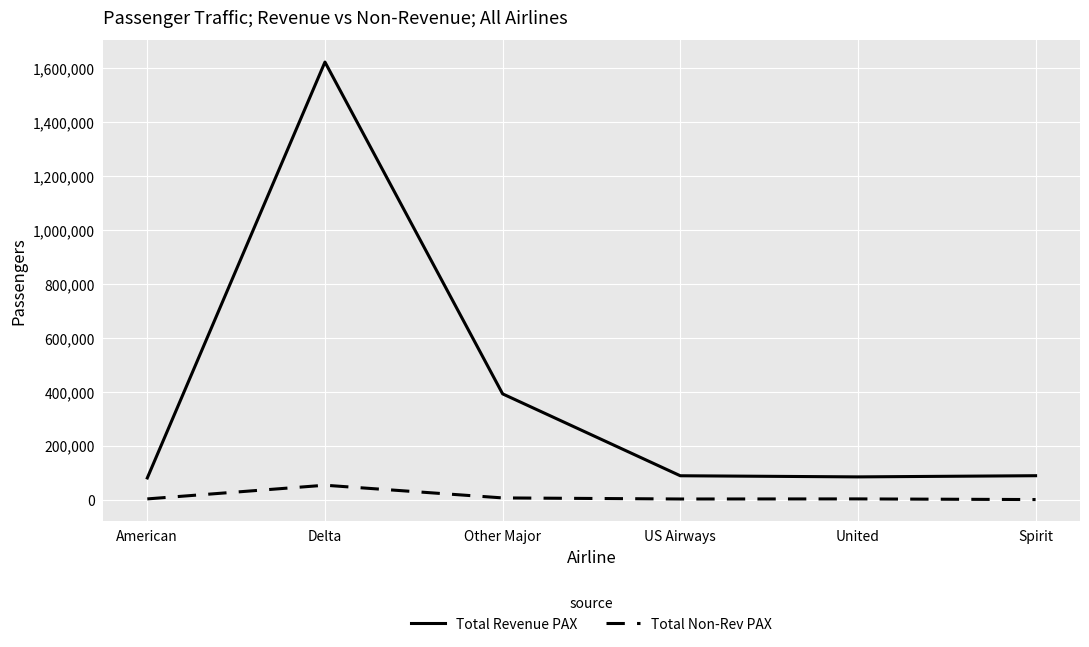

List the series in order of their overall mean, lowest first.

Total Non-Rev PAX, Total Revenue PAX